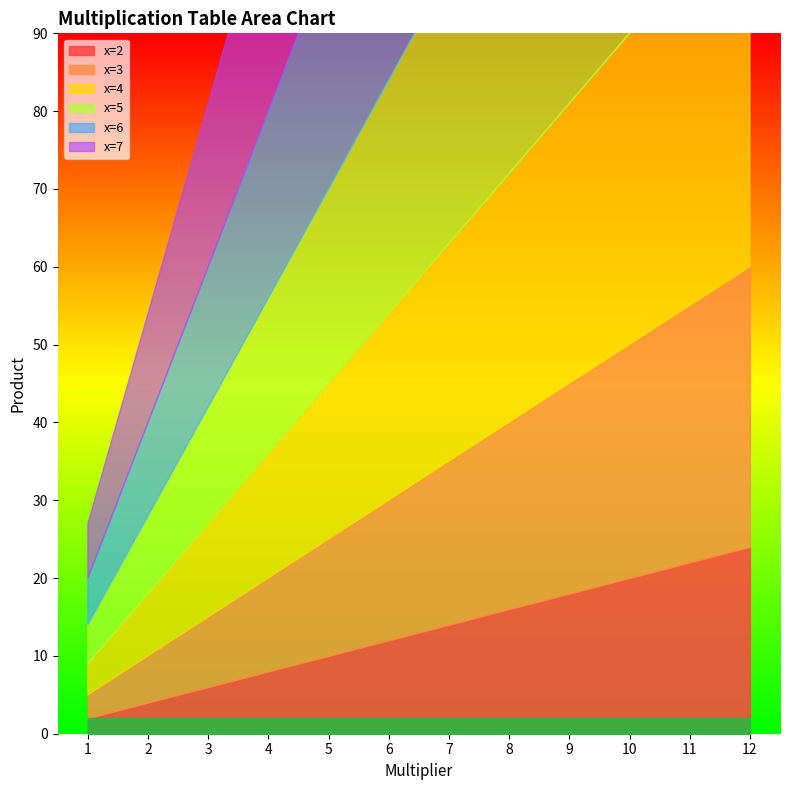

True or false: x=2 and x=4 cross at least once.

False